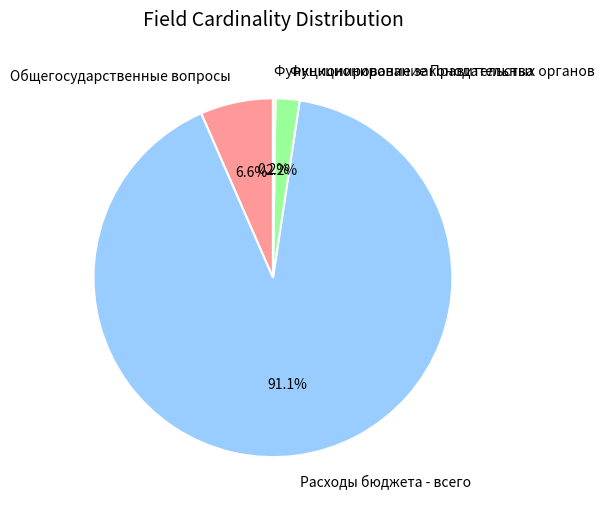

To the nearest percent, what is the difference between the largest and smallest slice percentages?

91%